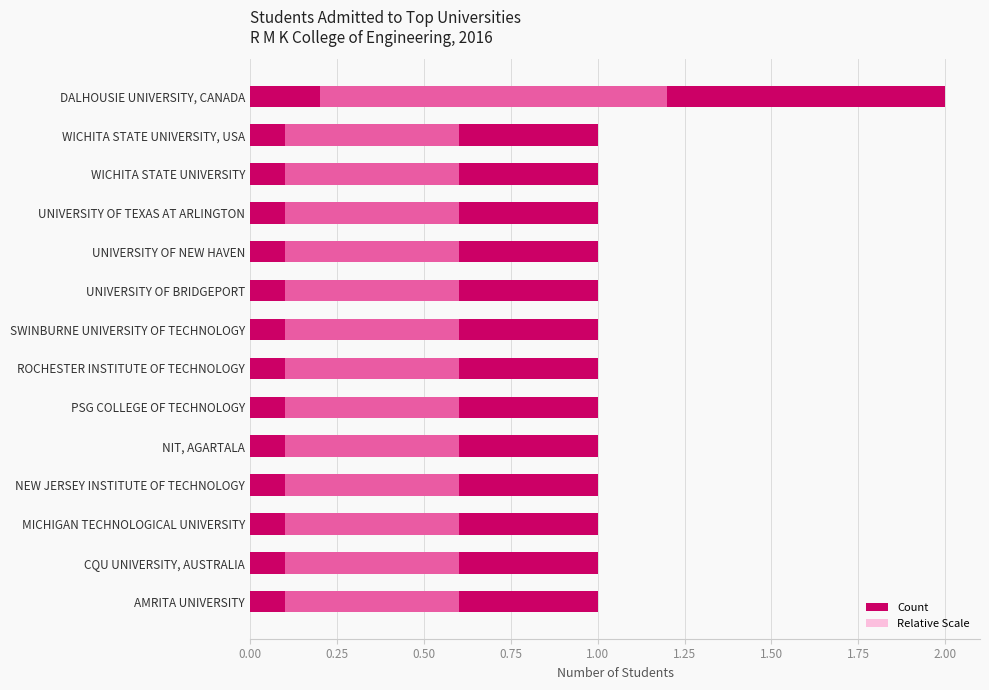

List the series in order of their peak value, highest first.

Count, Relative Scale